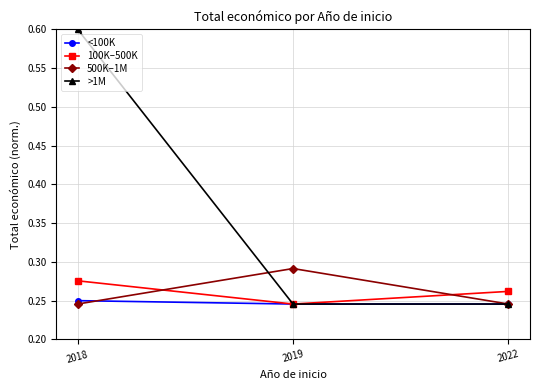

The 500K–1M series shows 0.1 at 2019. True or false?

False